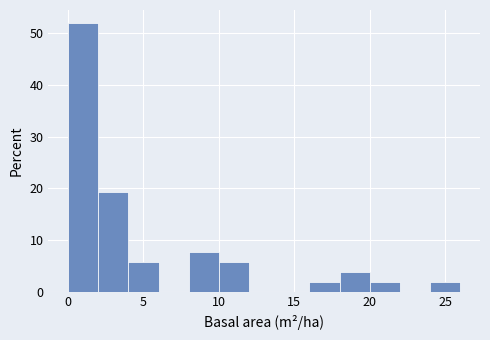

Reading left to right, list every bar in this chart as the range it spans on the x-axis followed by its height. The values are not printed on the chart, so give them approximately, as read against the axis.

0 to 2: 52
2 to 4: 19
4 to 6: 6
6 to 8: 0
8 to 10: 8
10 to 12: 6
12 to 14: 0
14 to 16: 0
16 to 18: 2
18 to 20: 4
20 to 22: 2
22 to 24: 0
24 to 26: 2